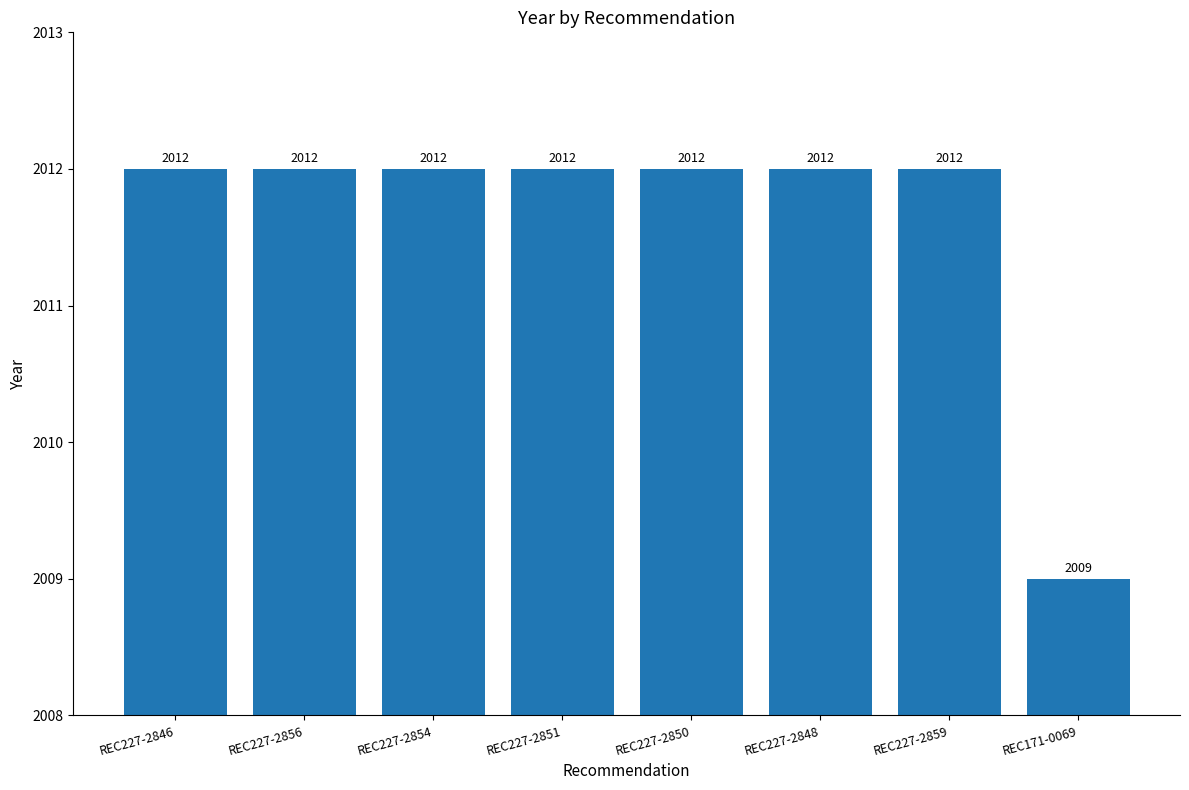

The value at REC227-2848 is 2012. True or false?

True